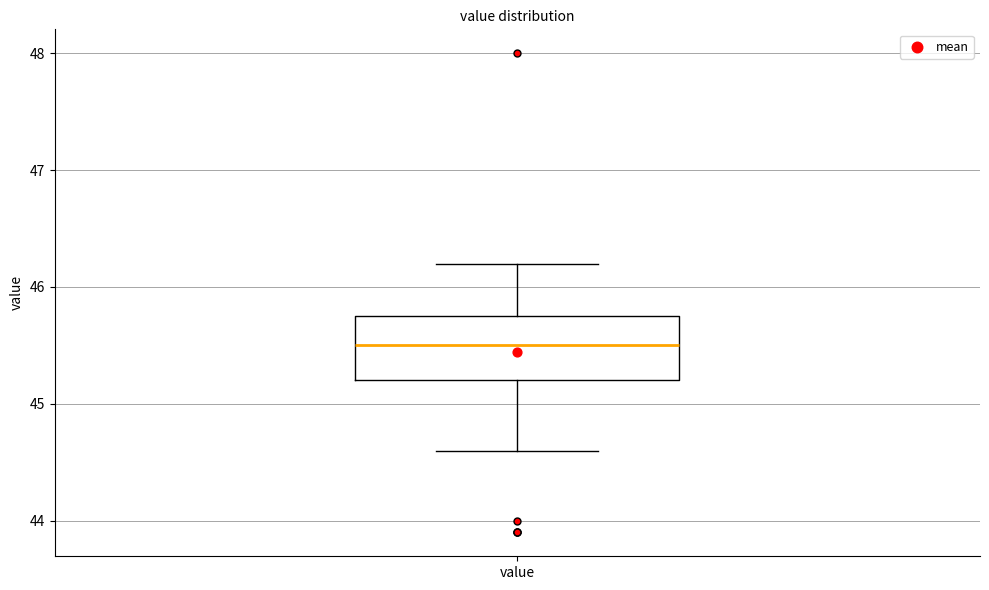

Where does the upper whisker of the box for value end on the y-axis? The values are not printed on the chart, so give them approximately, as read against the axis.

46.2